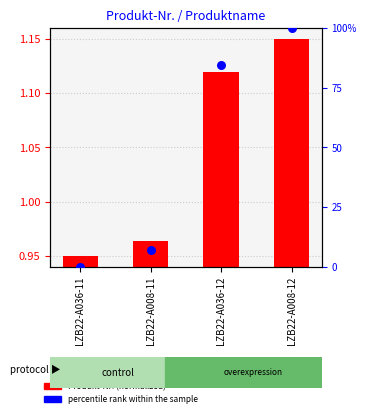

Which series contains the lowest Y value?

percentile rank within the sample